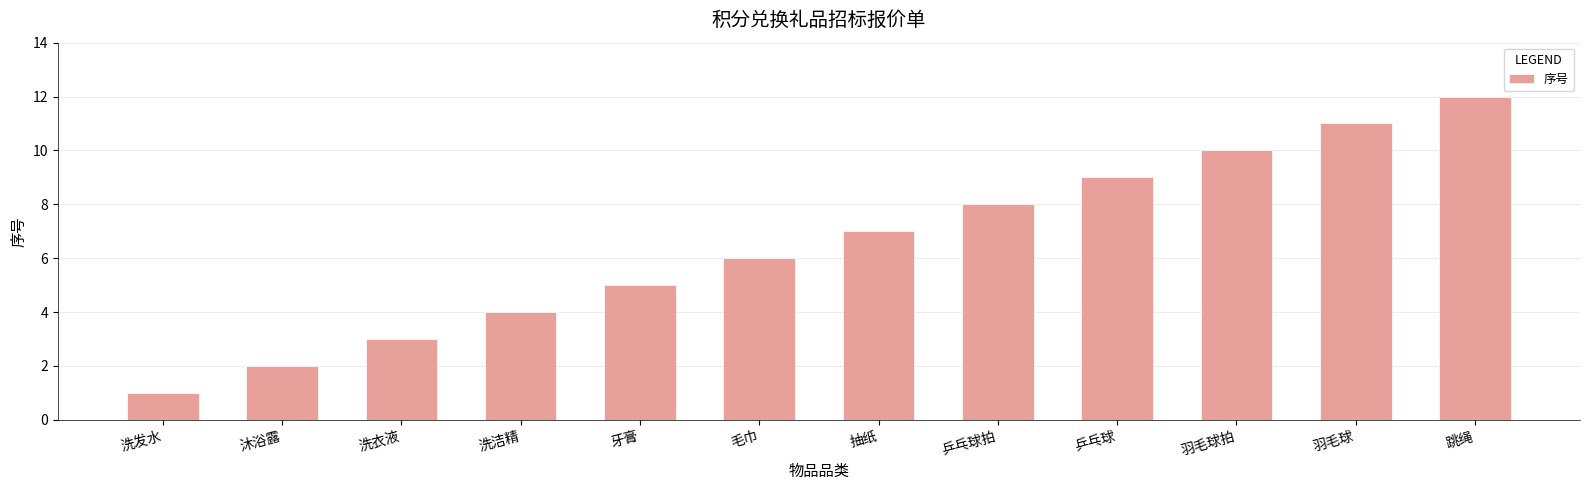

What is the difference between the second highest and second lowest values?

9